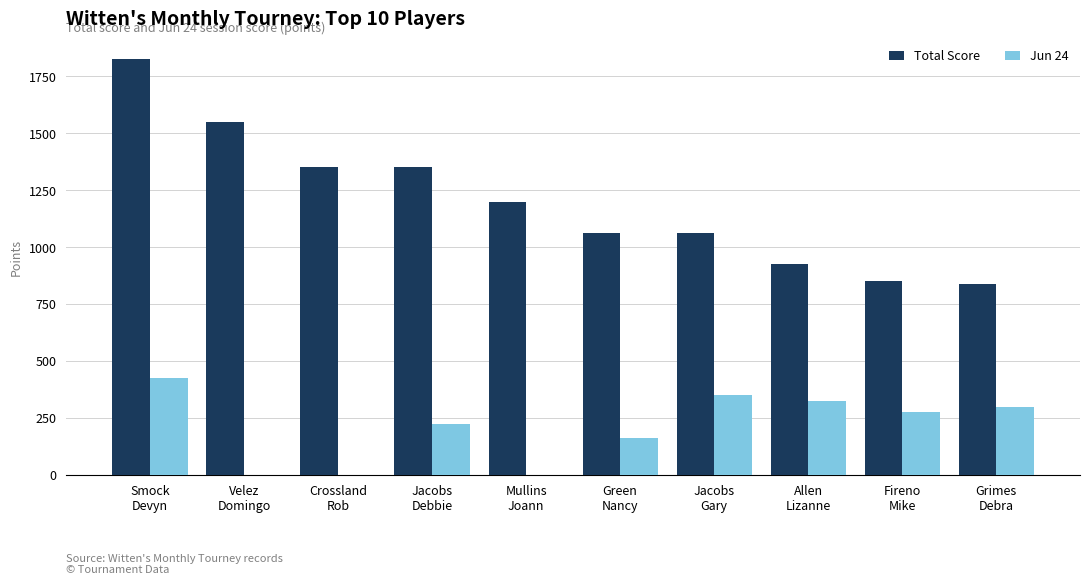

What are all the series names shown in the legend?

Total Score, Jun 24